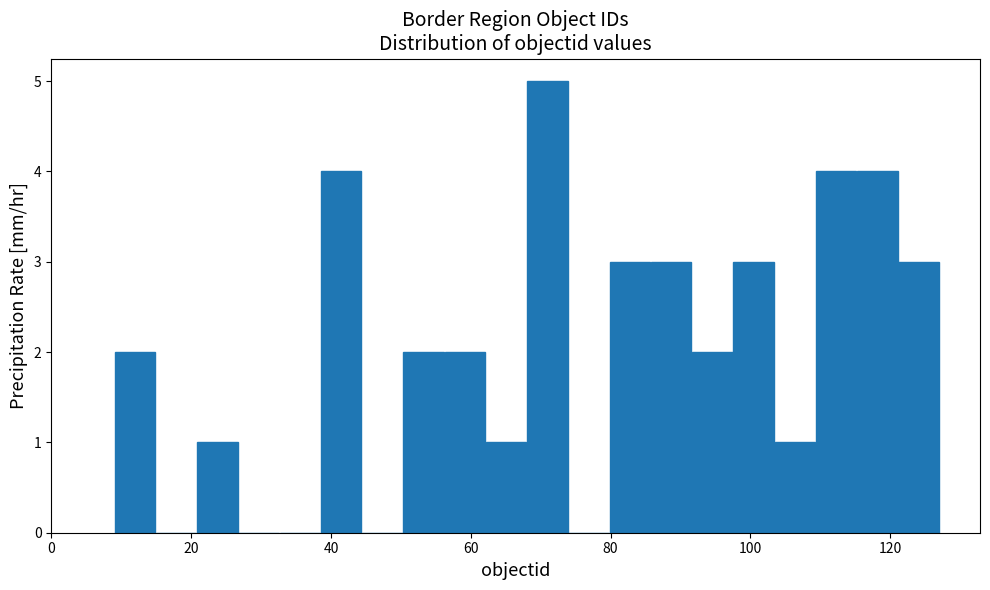

Around what value on the x-axis is the tallest bar? Give the approximate position of its centre, as read against the axis.

70